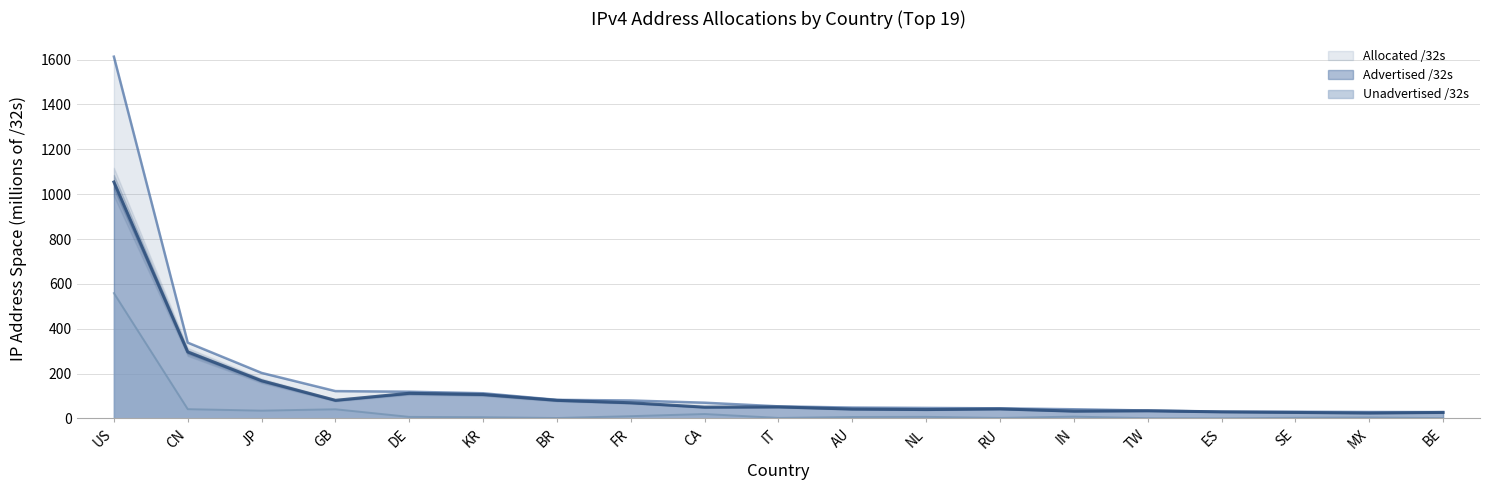

Where is Allocated /32s nearest to the value 820?

CN